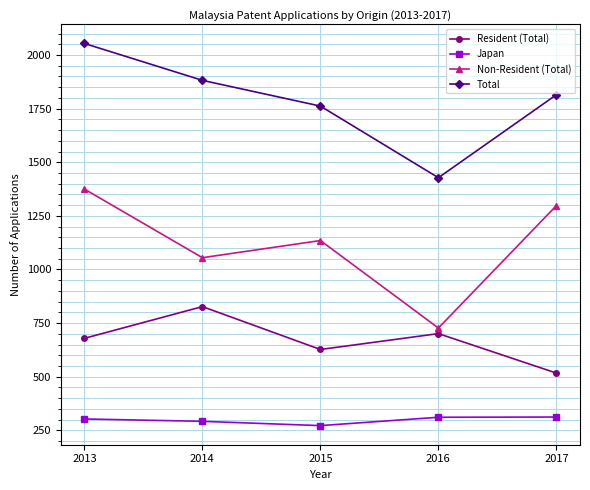

What is the difference between the maximum and minimum values in the Japan series?

40